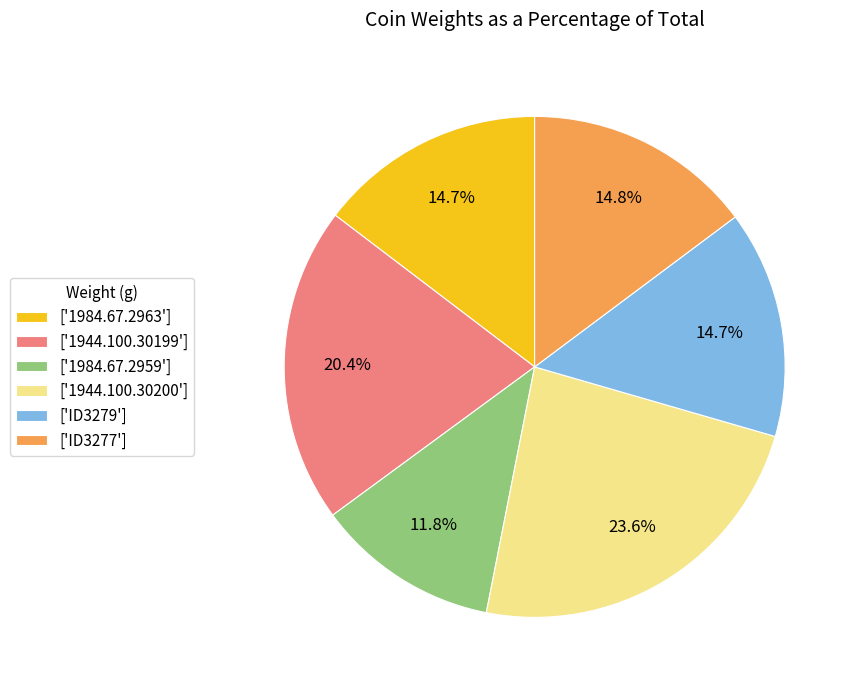

Which has a higher value, ['ID3277'] or ['1944.100.30200']?

['1944.100.30200']